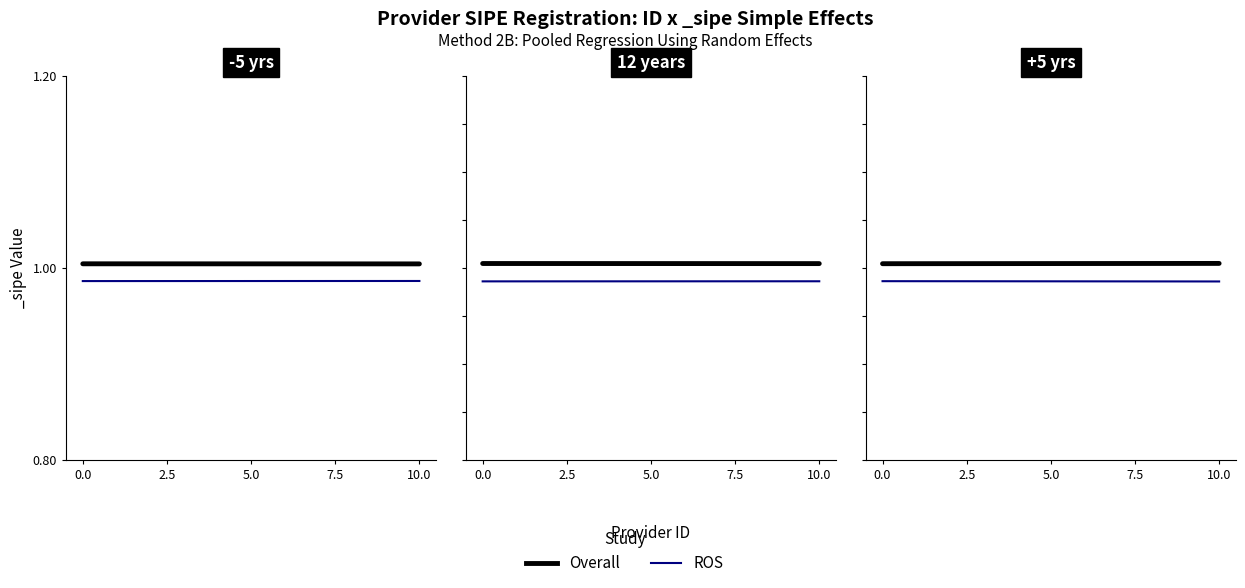

What is the sum of the Overall values at 0.0 and 10.0?

2.0